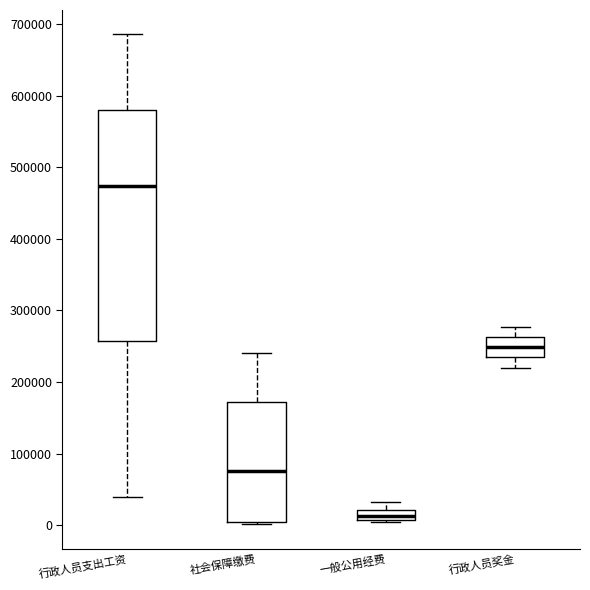

Which box has the lowest median line?

一般公用经费